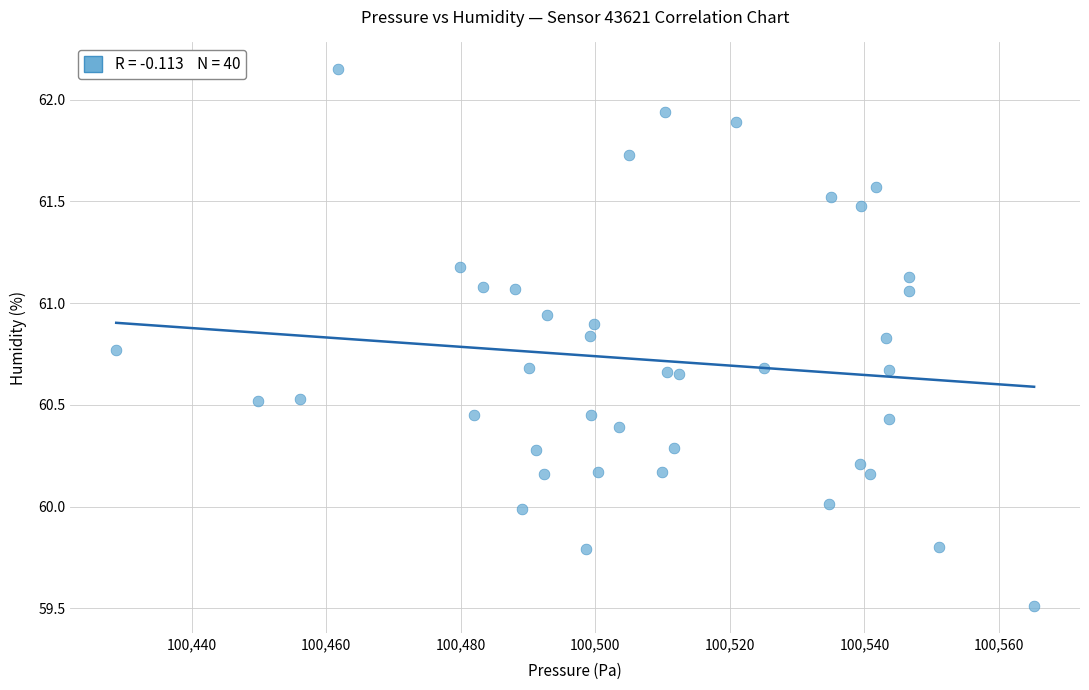

What is the range of X values (max minus min)?

136.4